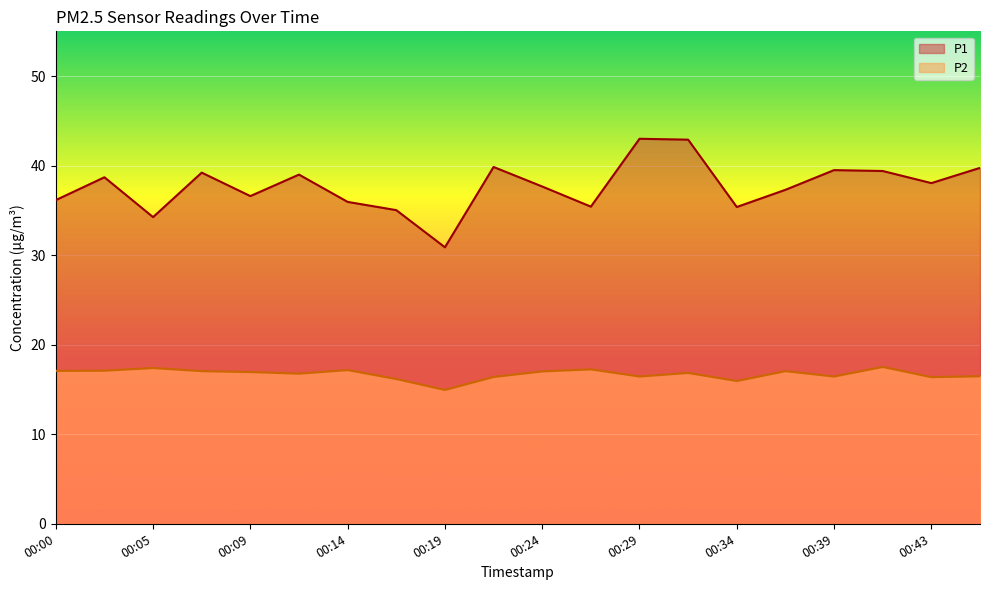

How many lines are shown in the chart?

2